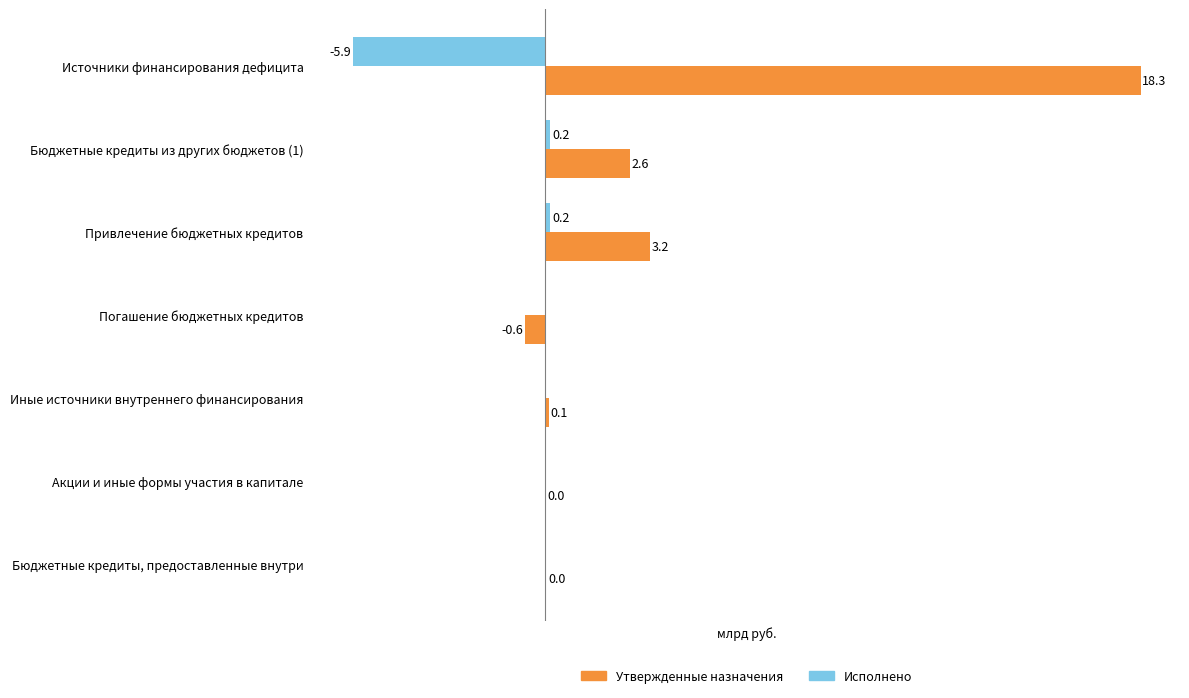

What are all the series names shown in the legend?

Утвержденные назначения, Исполнено